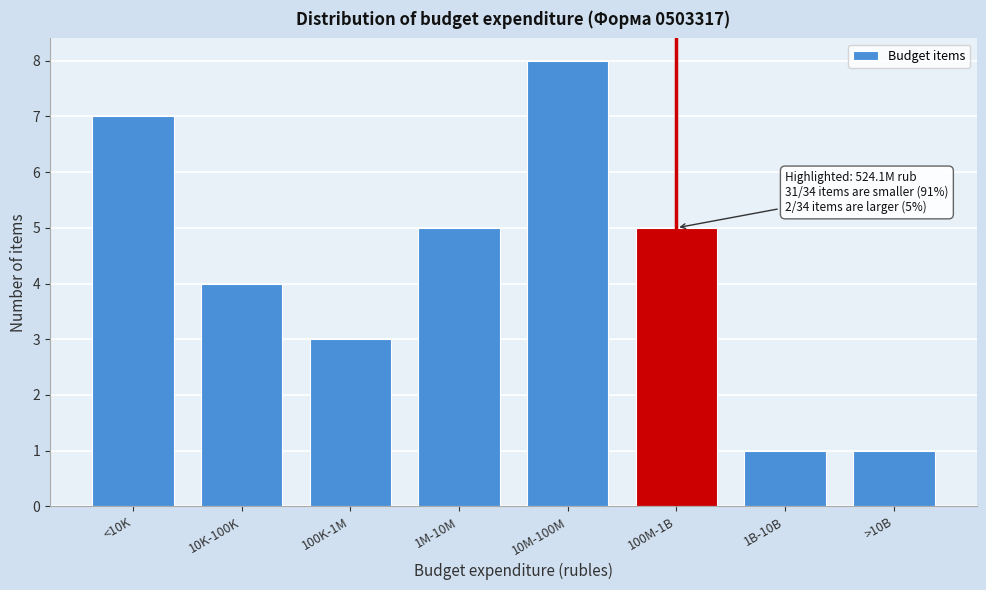

Reading left to right, list all the values displayed in this chart.

7	4	3	5	8	5	1	1